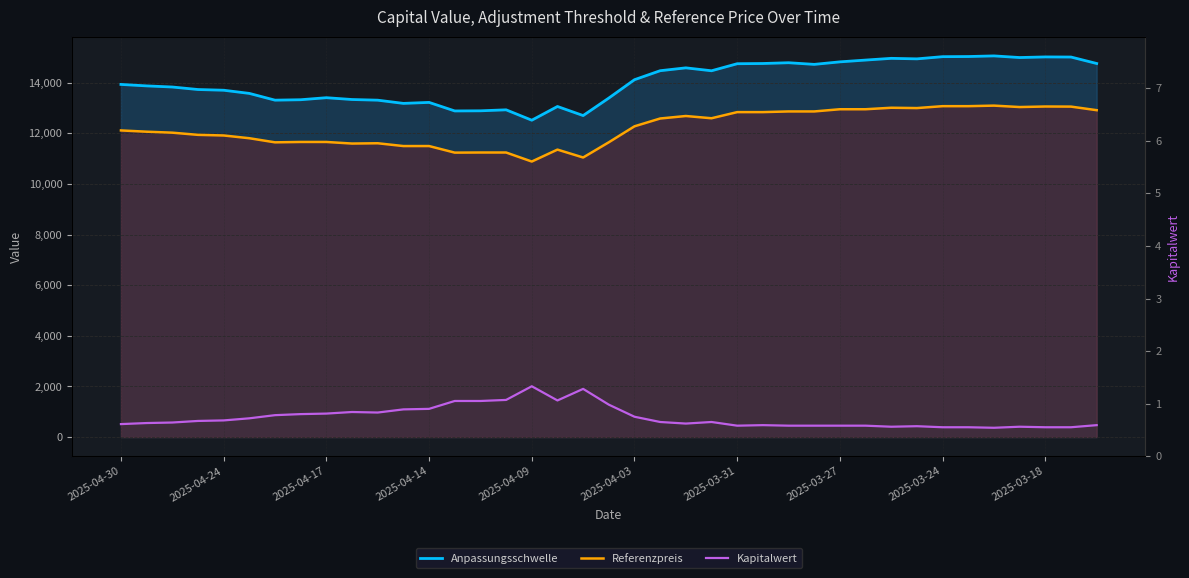

What are all the series names shown in the legend?

Anpassungsschwelle, Referenzpreis, Kapitalwert